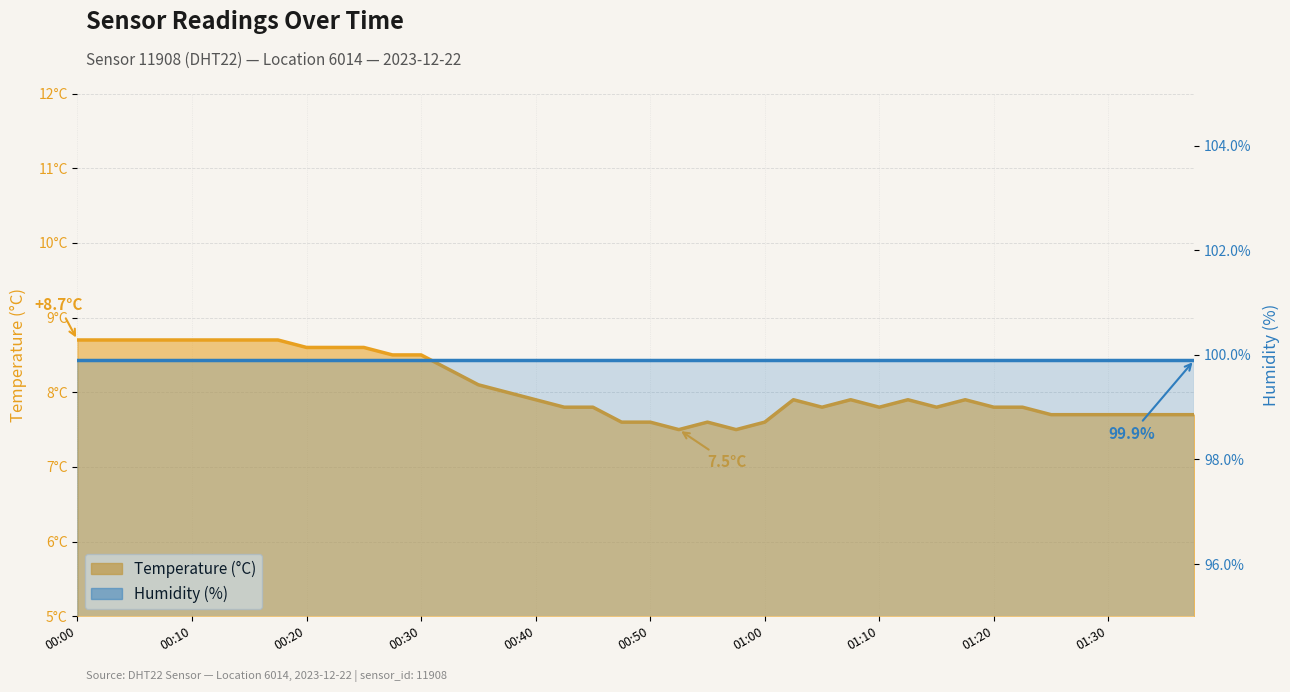

True or false: humidity and temperature cross at least once.

False